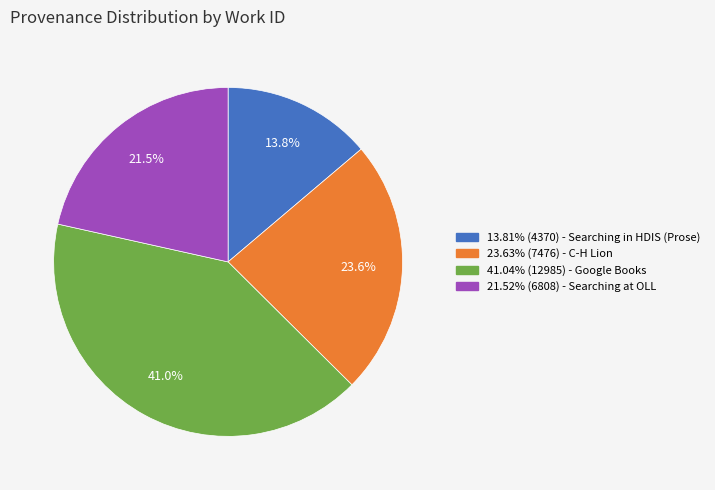

Does any single category account for the majority?

No